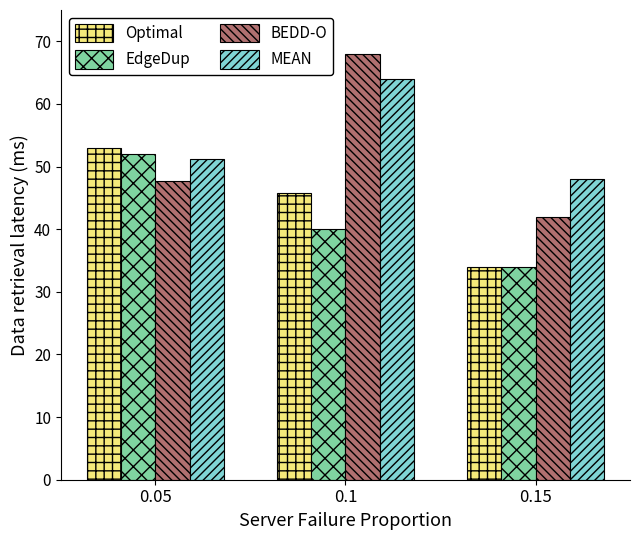

At which label does MEAN first exceed 51?

0.05